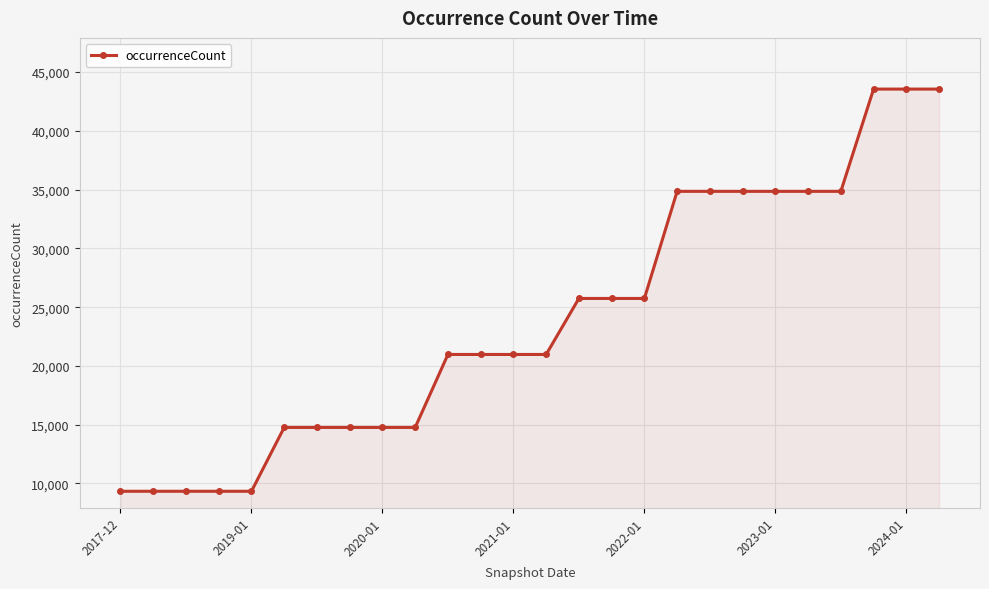

What is the value of the 4th point from the left?

9335